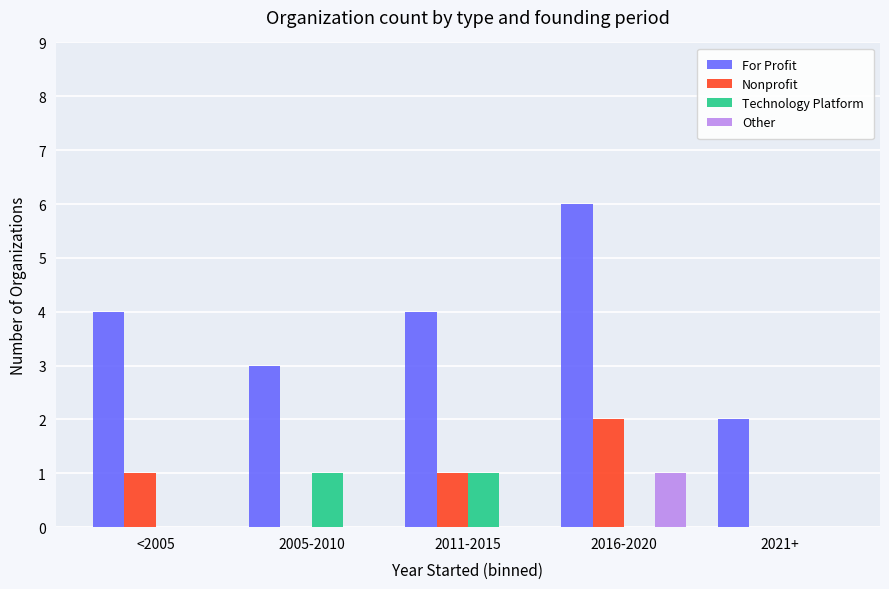

Are the bars horizontal?

No